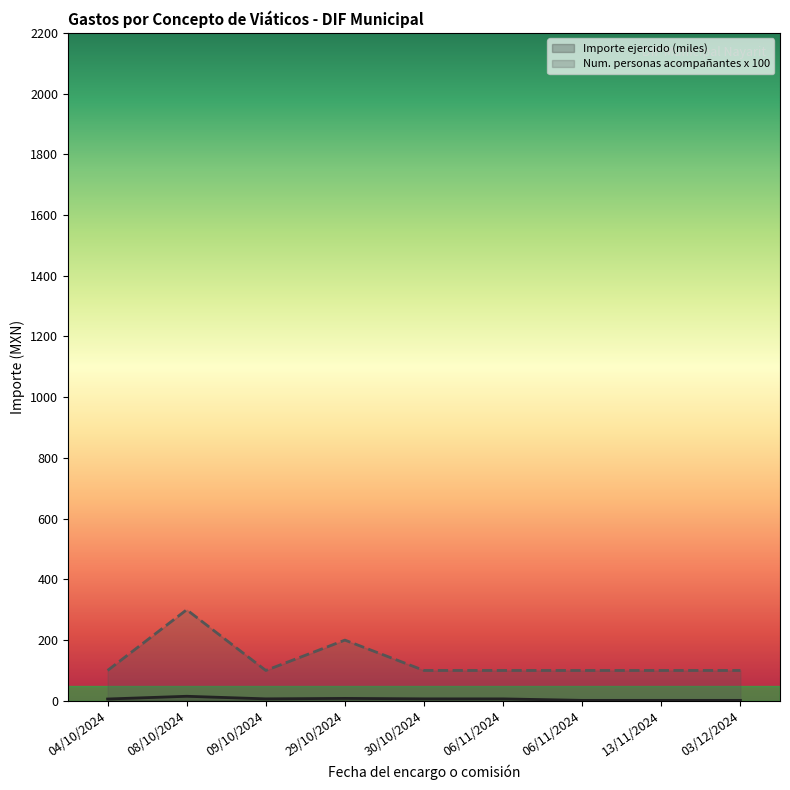

Rank the series at 09/10/2024 from lowest to highest value.

Importe acompanantes, Num personas acompanantes